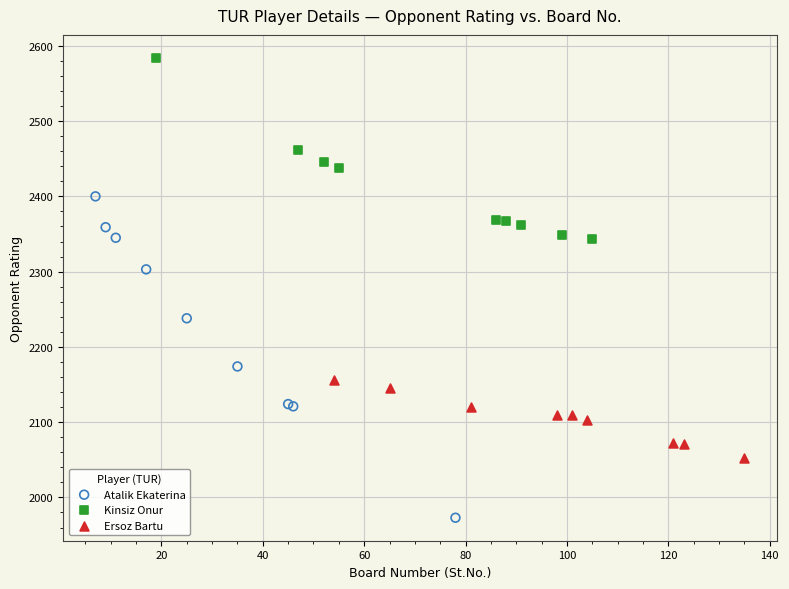

Which series reaches the maximum Y coordinate?

Kinsiz Onur